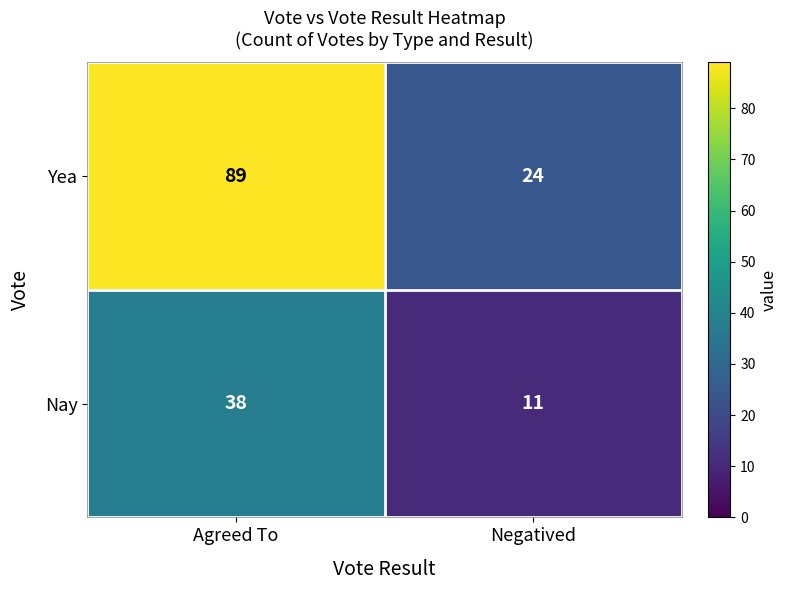

What is the total value across all series at Negatived?

35